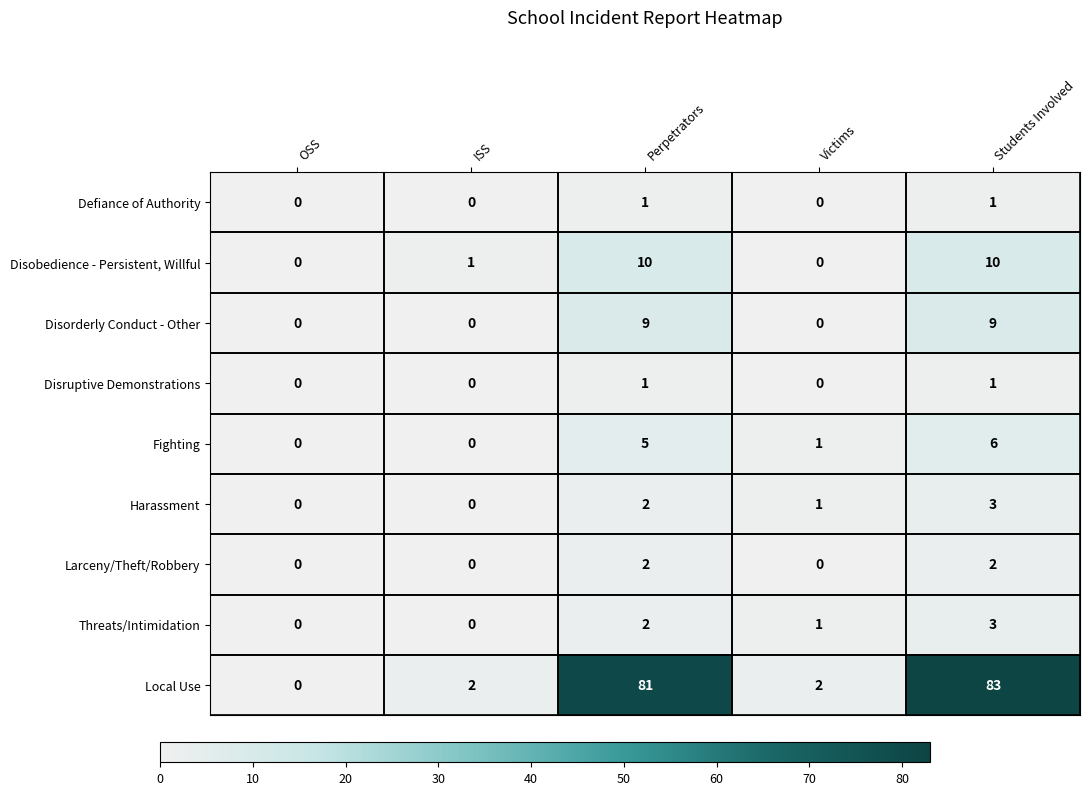

What is the greatest value displayed?

83